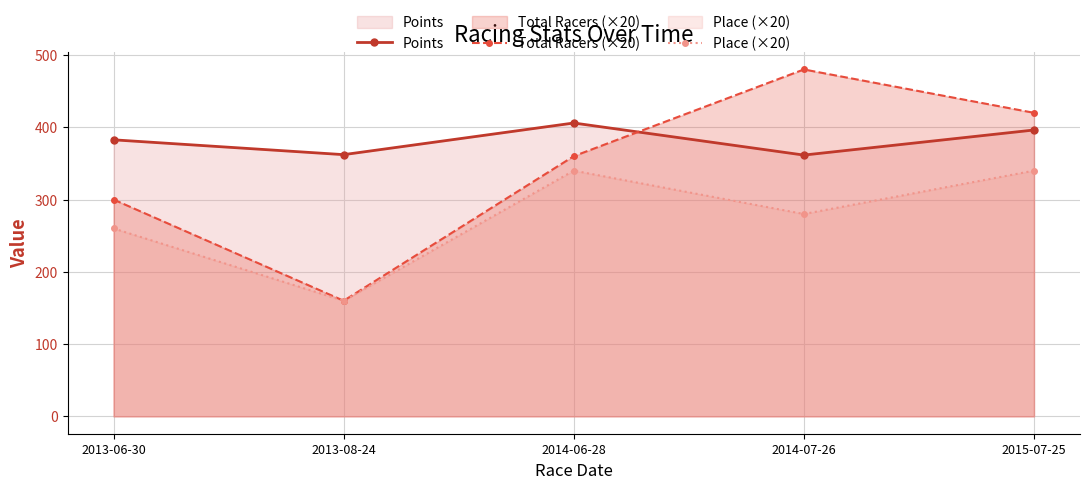

What is the difference between the Points values at 2013-08-24 and 2015-07-25?

34.1